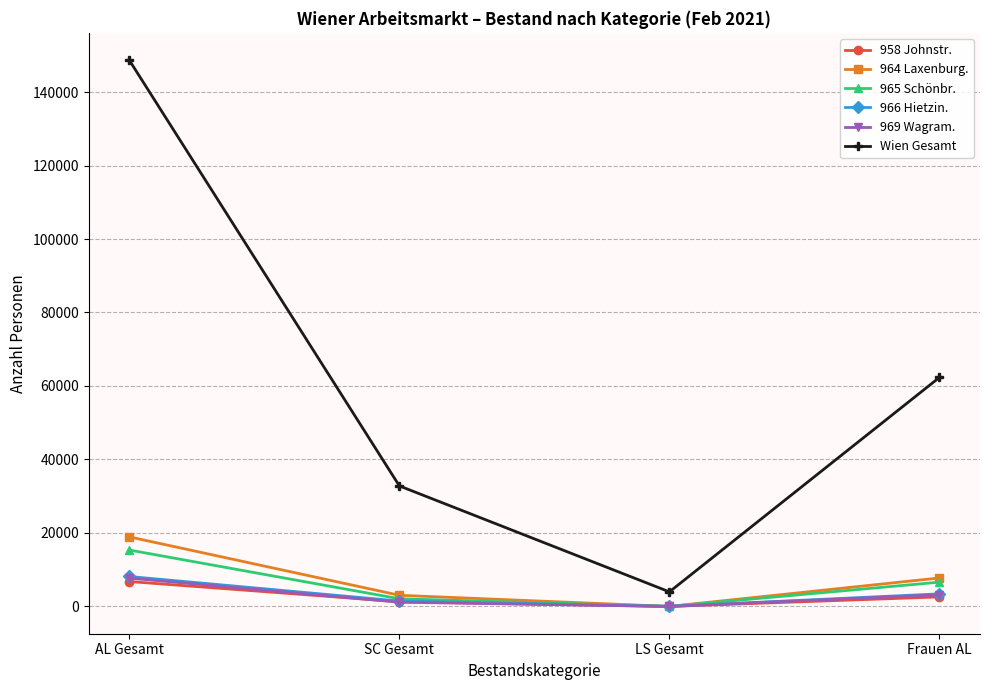

At how many categories does at least one series exceed 125836?

1